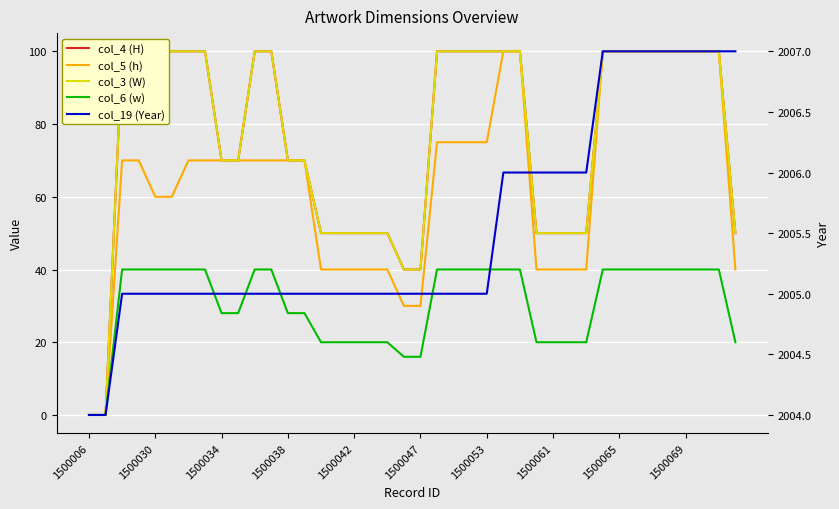

Which series has the largest range (max minus min)?

col_4 (H)